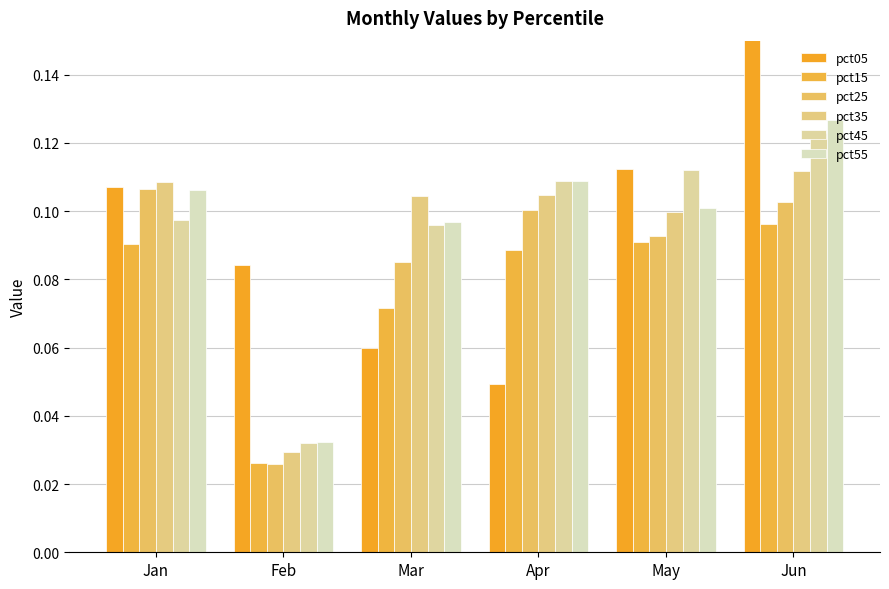

How many series are shown in this chart?

6